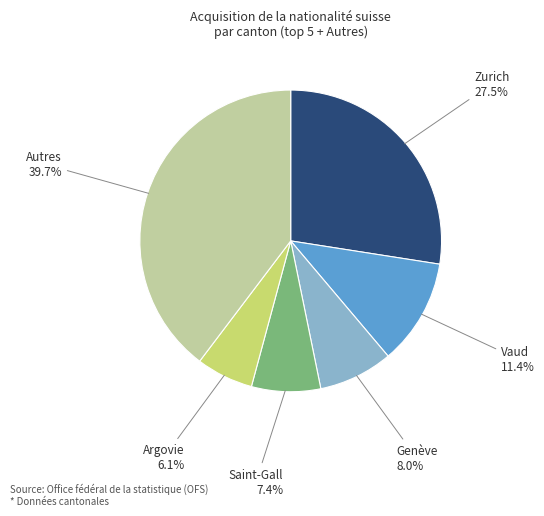

Does any single category account for the majority?

No